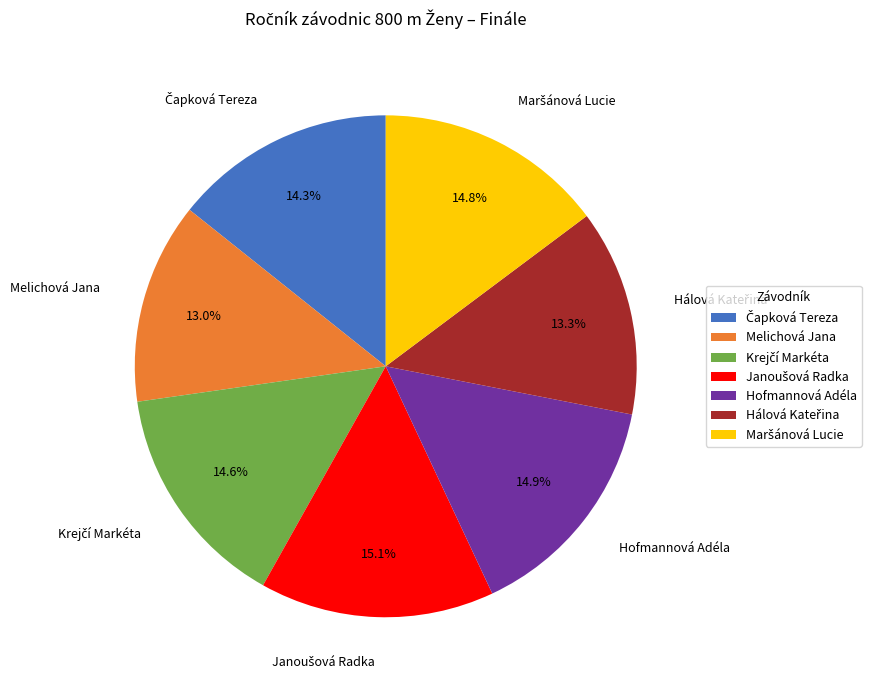

Is there any slice that represents more than half of the pie?

No